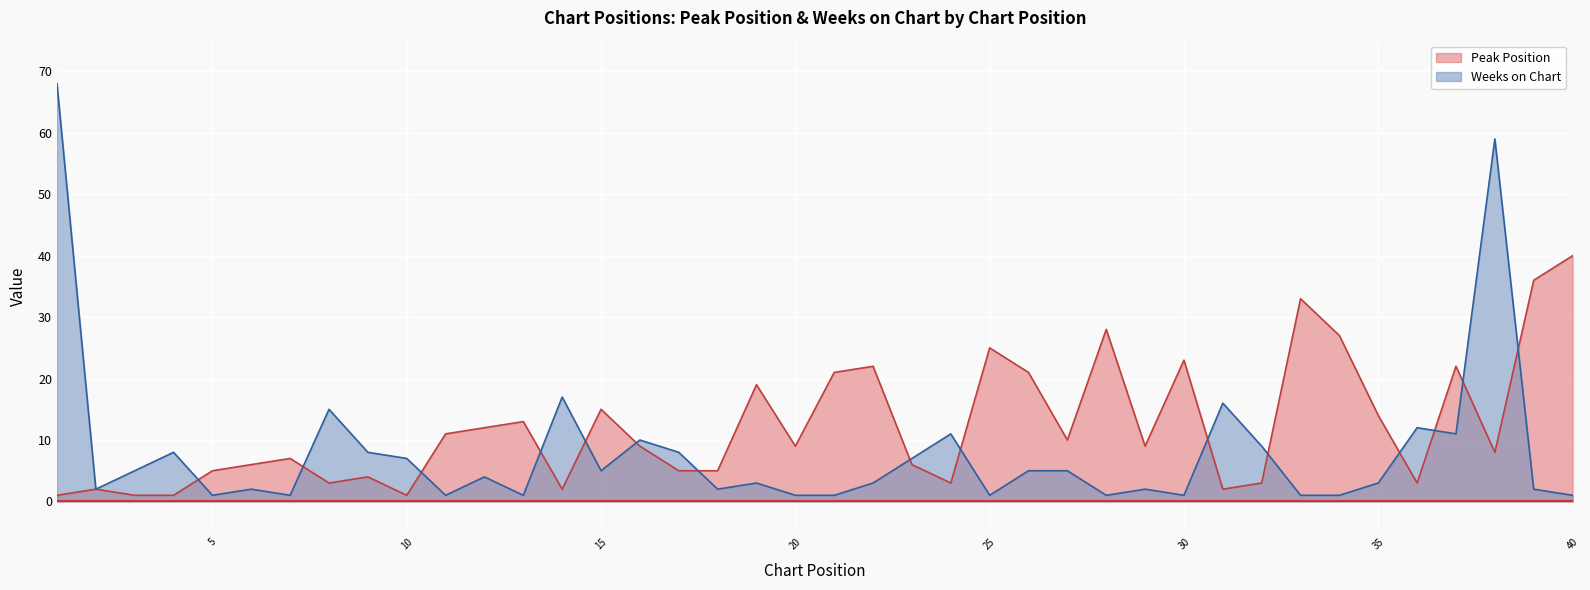

The Weeks on Chart series shows 8 at 9. True or false?

True